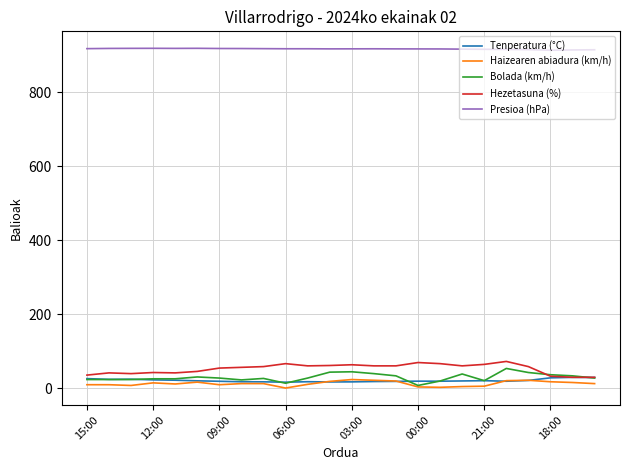

True or false: Hezetasuna (%) and Presioa (hPa) cross at least once.

False